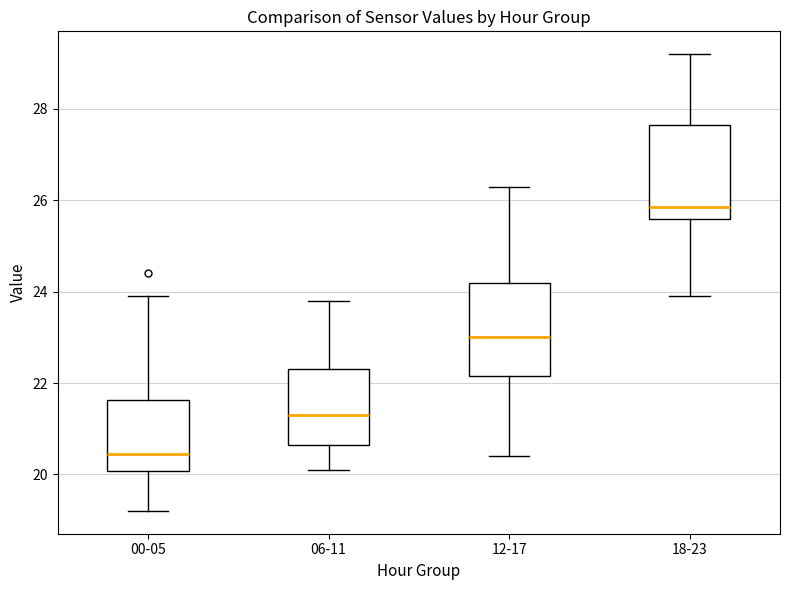

Reading left to right, transcribe this box plot: for each box, give where its median line is, the range the box spans, and where its two whiskers end, as read against the y-axis. The values are not printed on the chart, so give them approximately, as read against the axis.

00-05: median 20.4, box 20.0 to 21.6, whiskers 19.2 to 24.0
06-11: median 21.4, box 20.6 to 22.4, whiskers 20.2 to 23.8
12-17: median 23.0, box 22.2 to 24.2, whiskers 20.4 to 26.4
18-23: median 25.8, box 25.6 to 27.6, whiskers 24.0 to 29.2